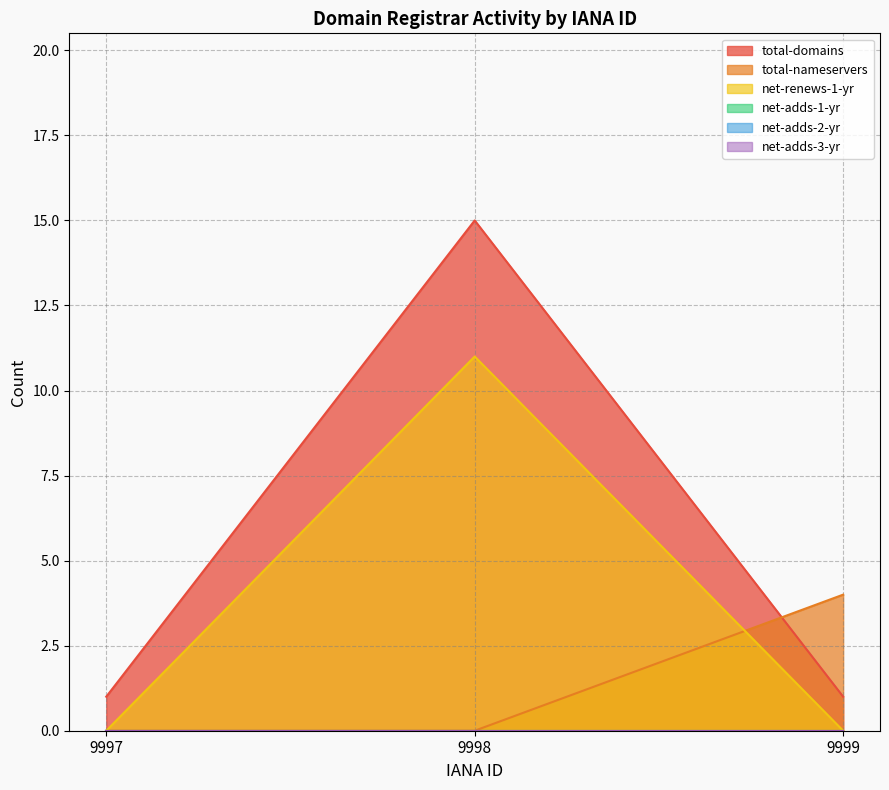

Rank the series by their average value, from highest to lowest.

total-domains, net-renews-1-yr, total-nameservers